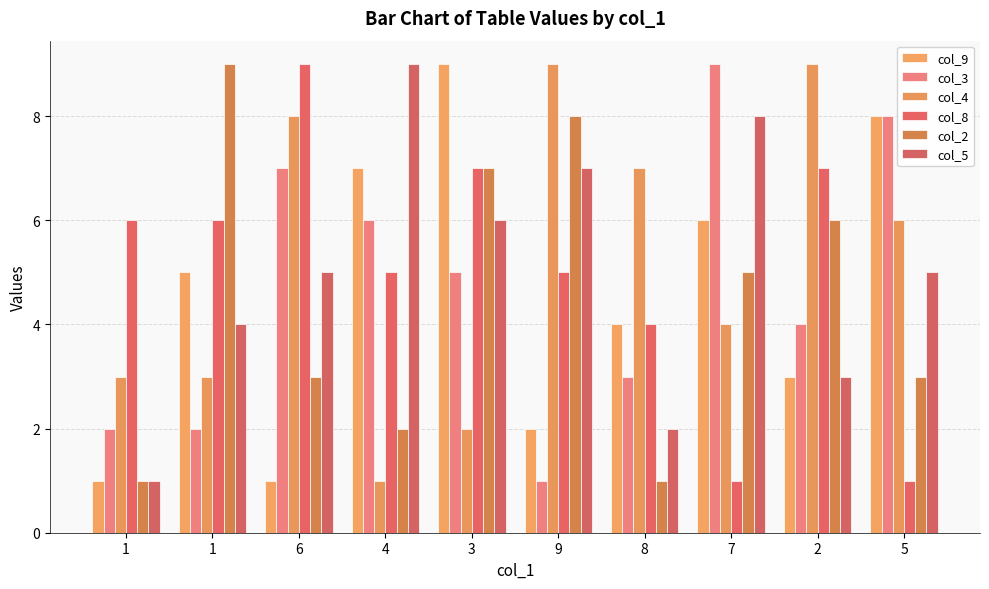

What is the label of the 7th bar from the left?

8